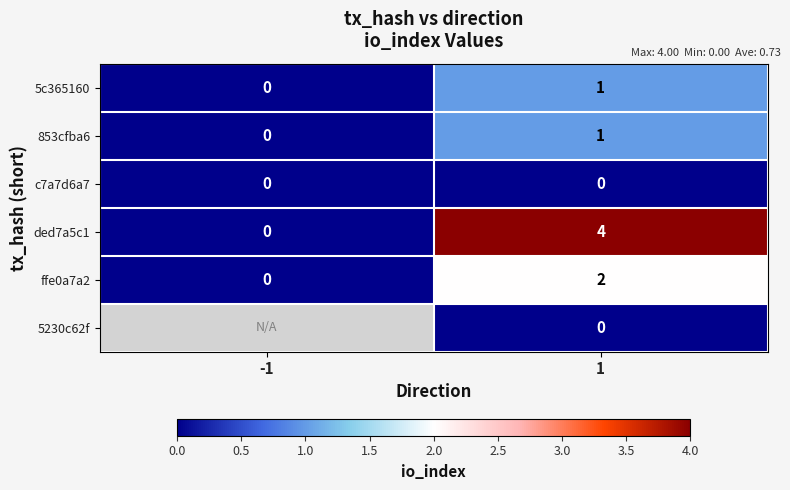

How many data points in ded7a5c1 are less than 4?

1